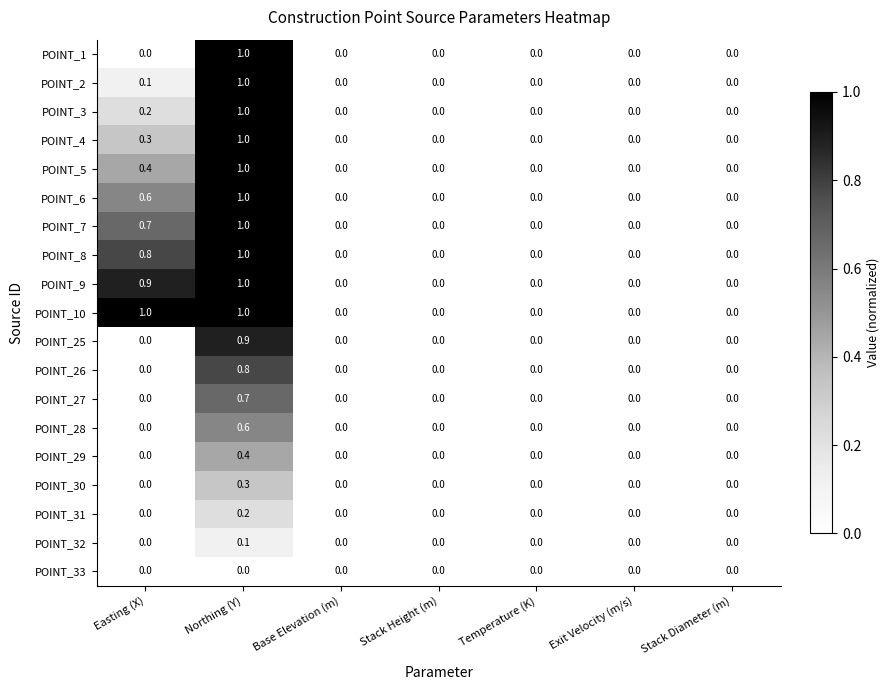

What is the difference between the maximum and minimum values in the POINT_9 series?

1.0